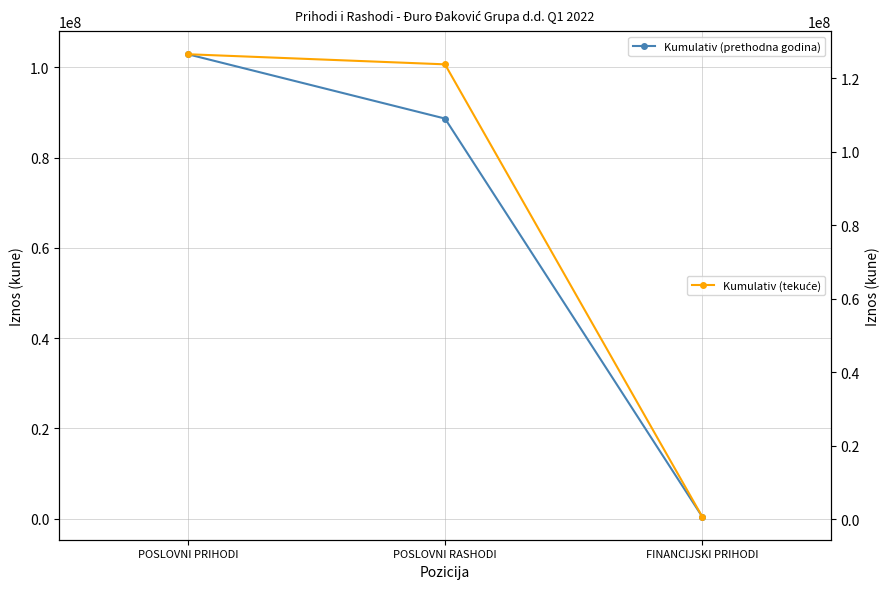

The Kumulativ (tekuće) series shows 126505892 at POSLOVNI PRIHODI. True or false?

True